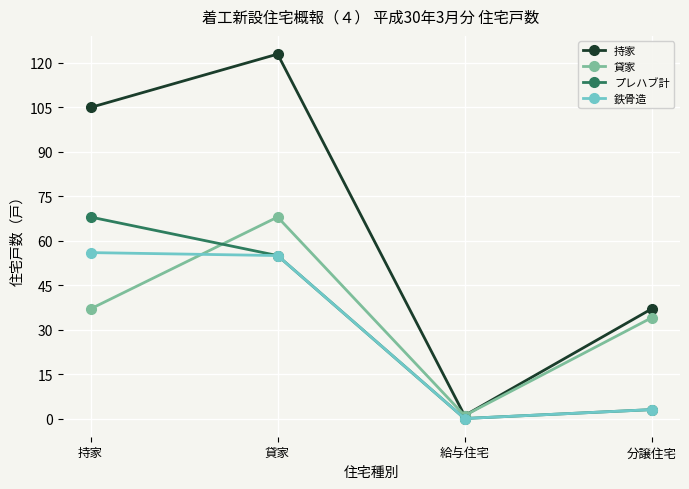

What is the sum of all 鉄骨造 values?

114